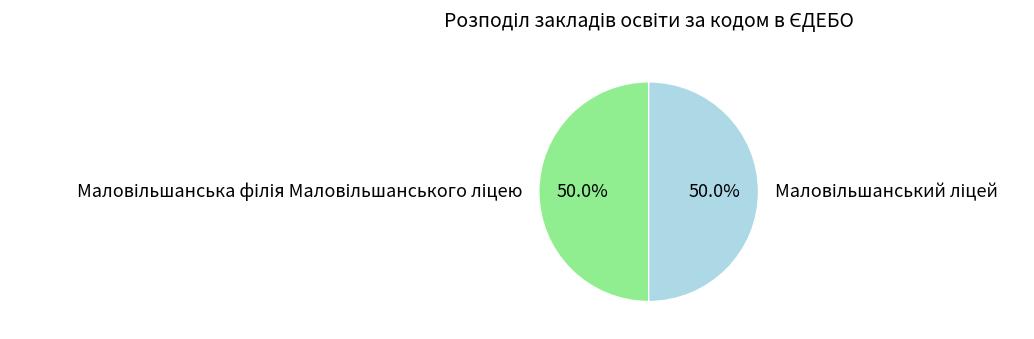

Approximately how many times larger is the value at Маловільшанський ліцей compared to Маловільшанська філія Маловільшанського ліцею?

1.0